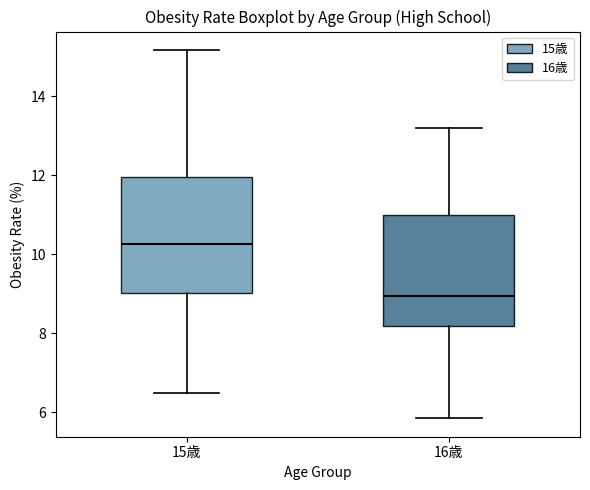

Reading left to right, read every box against the y-axis: the position of its median line, the range the box covers, and the ends of its whiskers. The values are not printed on the chart, so give them approximately, as read against the axis.

15歳: median 10.2, box 9.0 to 12.0, whiskers 6.6 to 15.2
16歳: median 9.0, box 8.2 to 11.0, whiskers 5.8 to 13.2